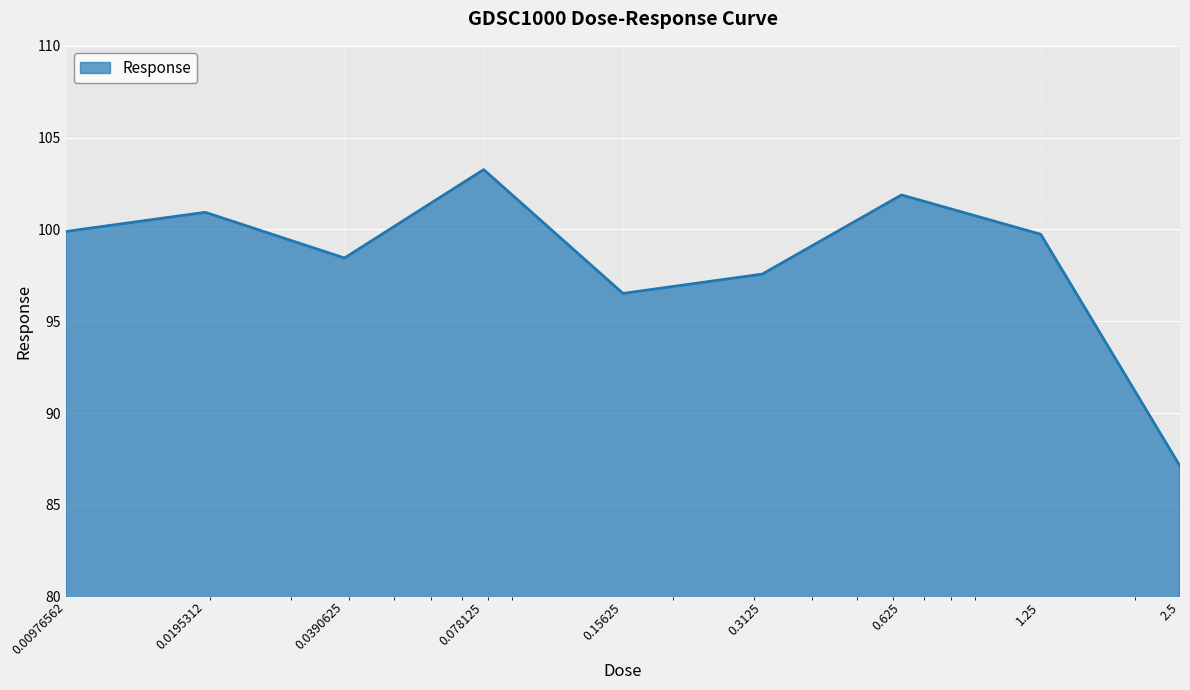

What is the difference between the maximum and minimum values?

16.1